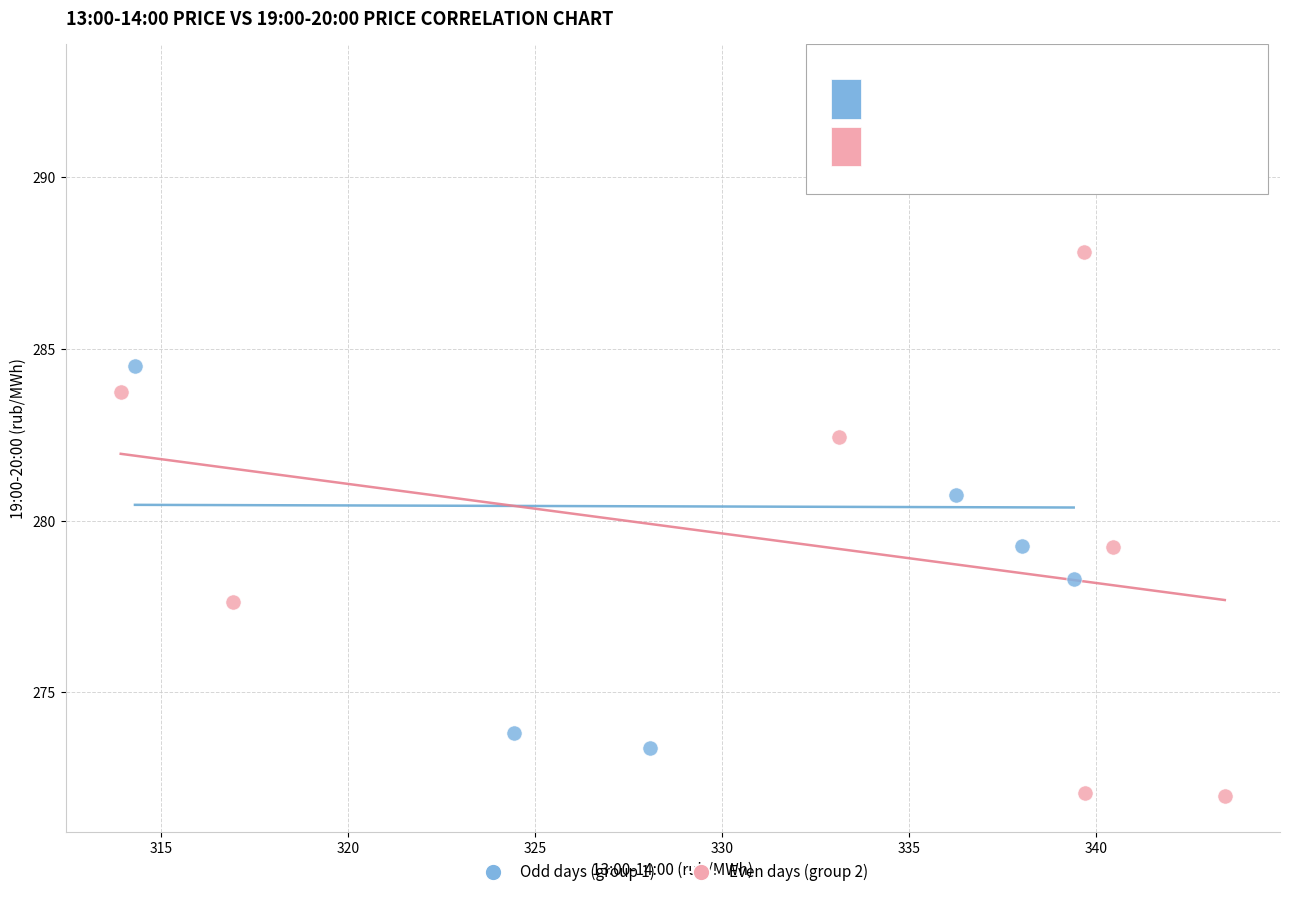

Which series has the widest spread of Y values?

Odd days (group 1)